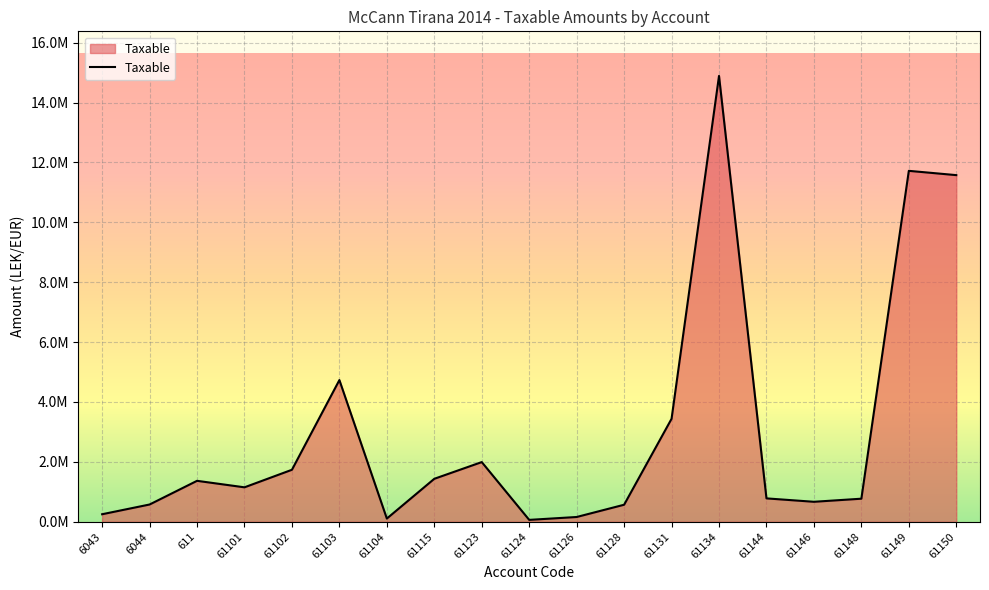

Does the chart display data point markers on the line(s)?

No